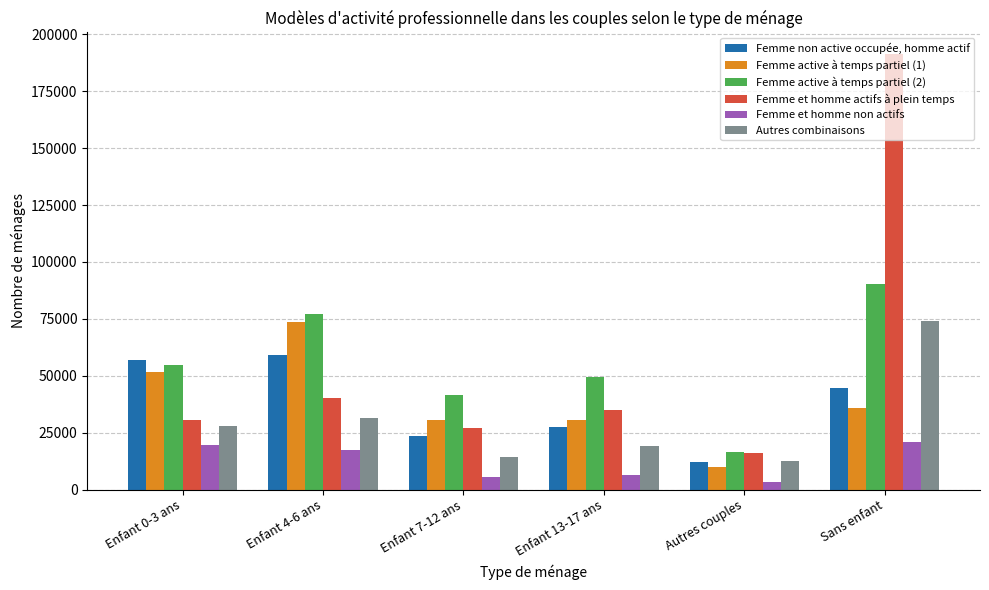

Is the value of Femme active à temps partiel (1) at Enfant 7-12 ans greater than the value of Femme et homme non actifs at Enfant 0-3 ans?

Yes